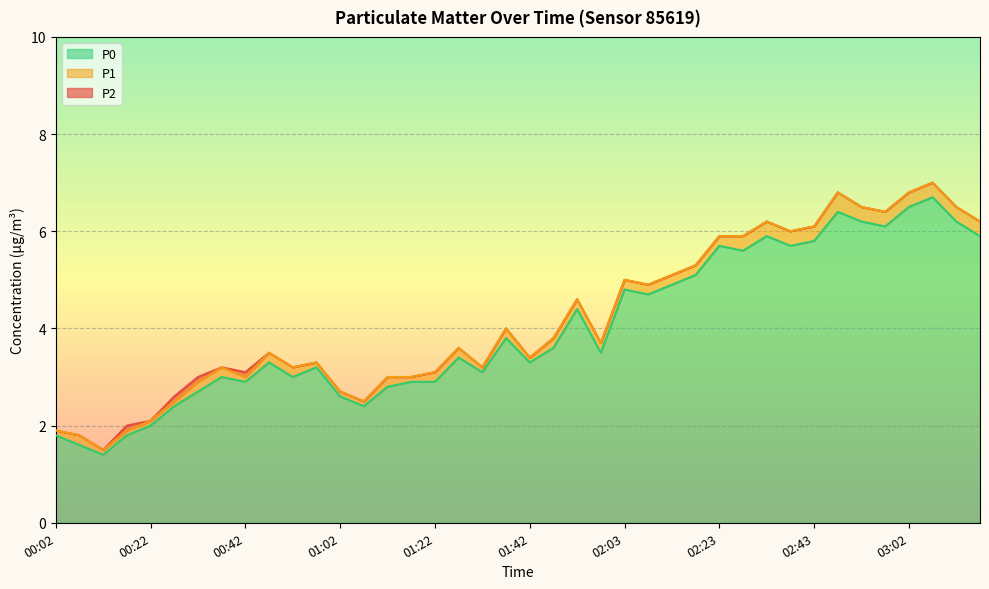

At which category does P2 reach its first local peak?

00:37